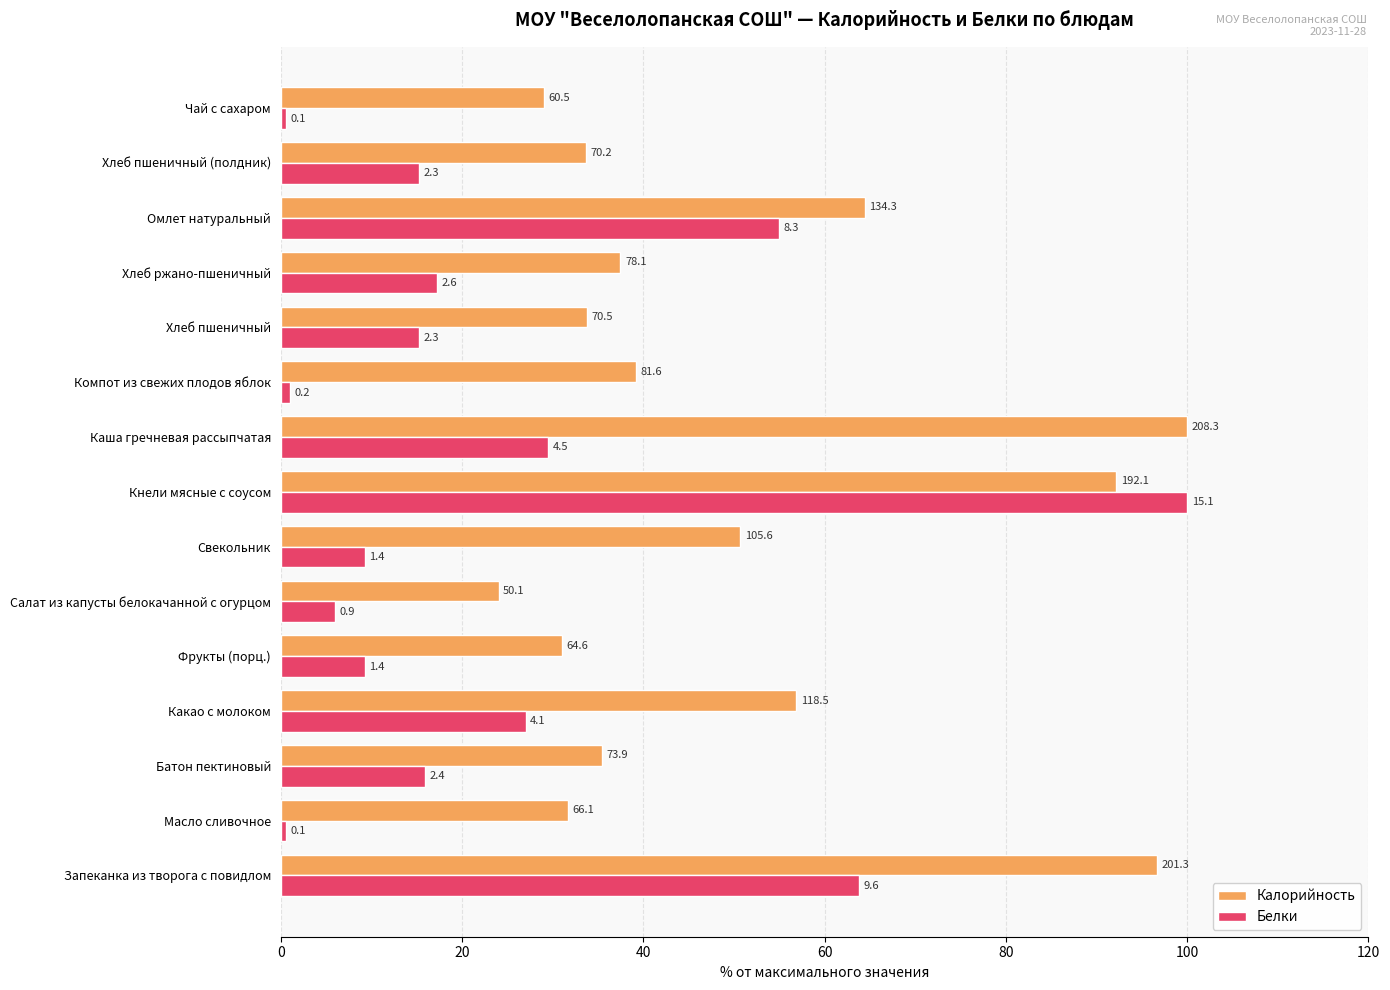

What are all the series names shown in the legend?

Калорийность, Белки